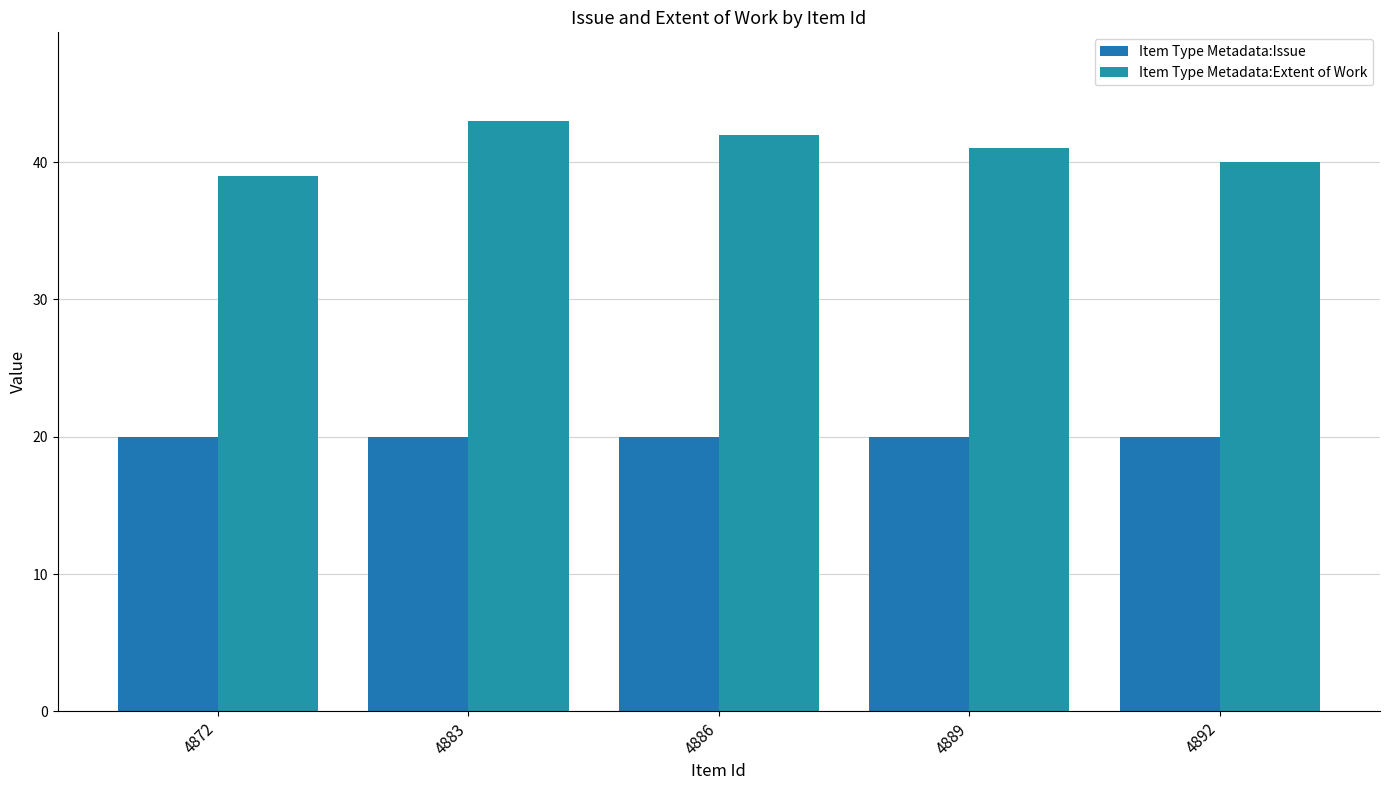

Reading left to right, extract all data points from this chart.

Item Type Metadata:Issue: 4872=20	4883=20	4886=20	4889=20	4892=20
Item Type Metadata:Extent of Work: 4872=39	4883=43	4886=42	4889=41	4892=40